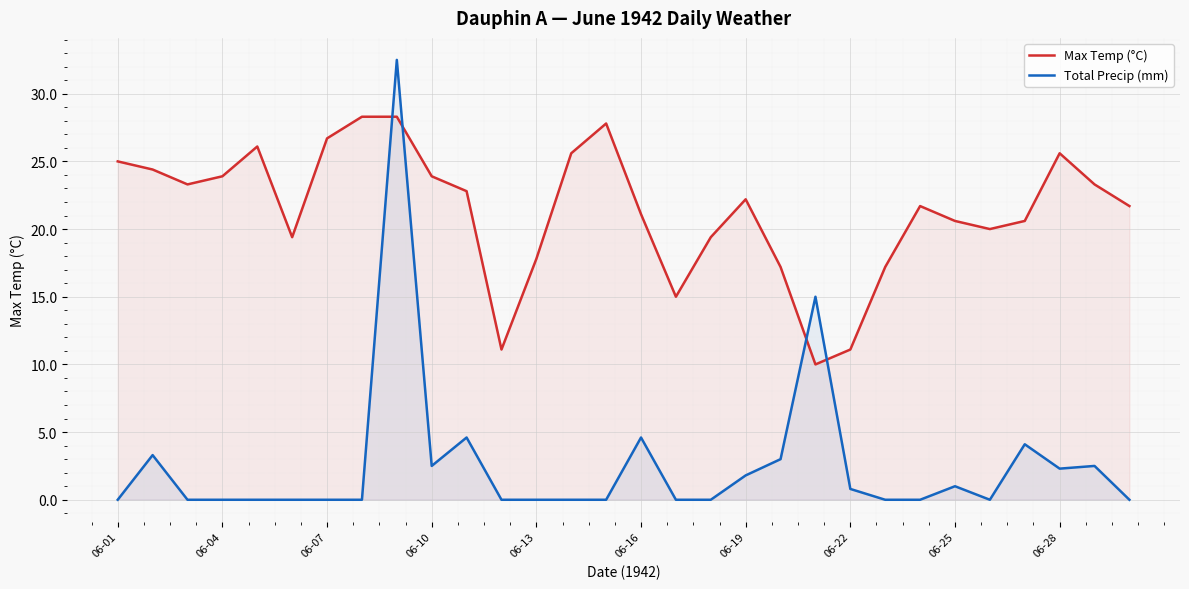

Rank the series by their maximum value, from lowest to highest.

Max Temp (°C), Total Precip (mm)